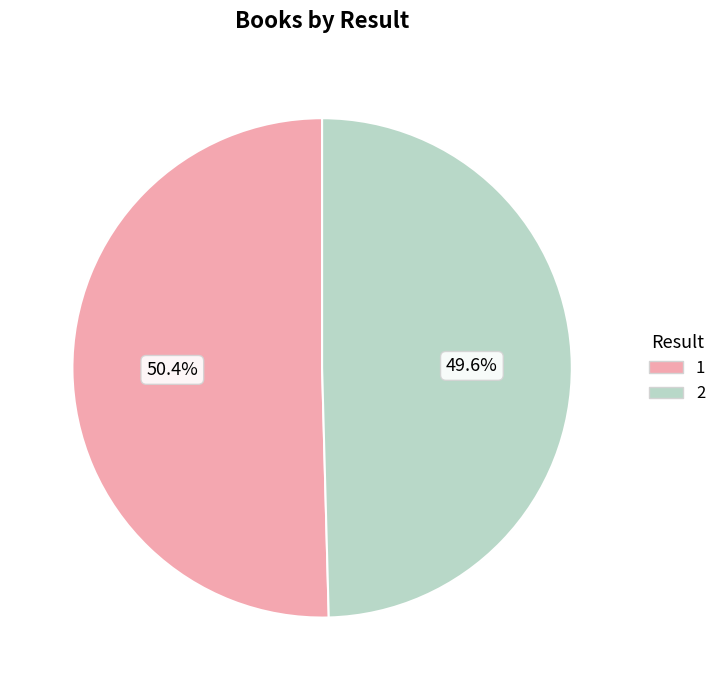

What is the largest slice in the pie chart?

1